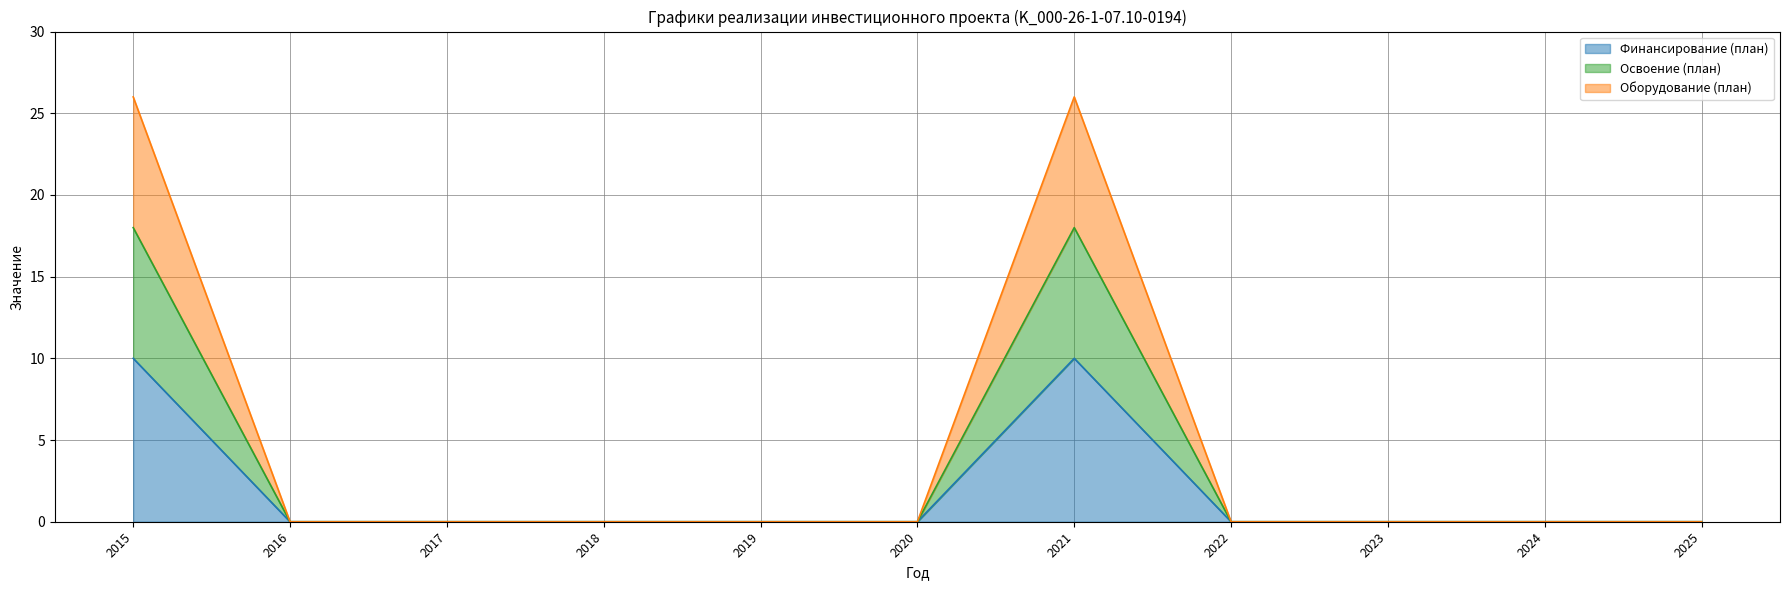

Does the chart have visible grid lines?

Yes